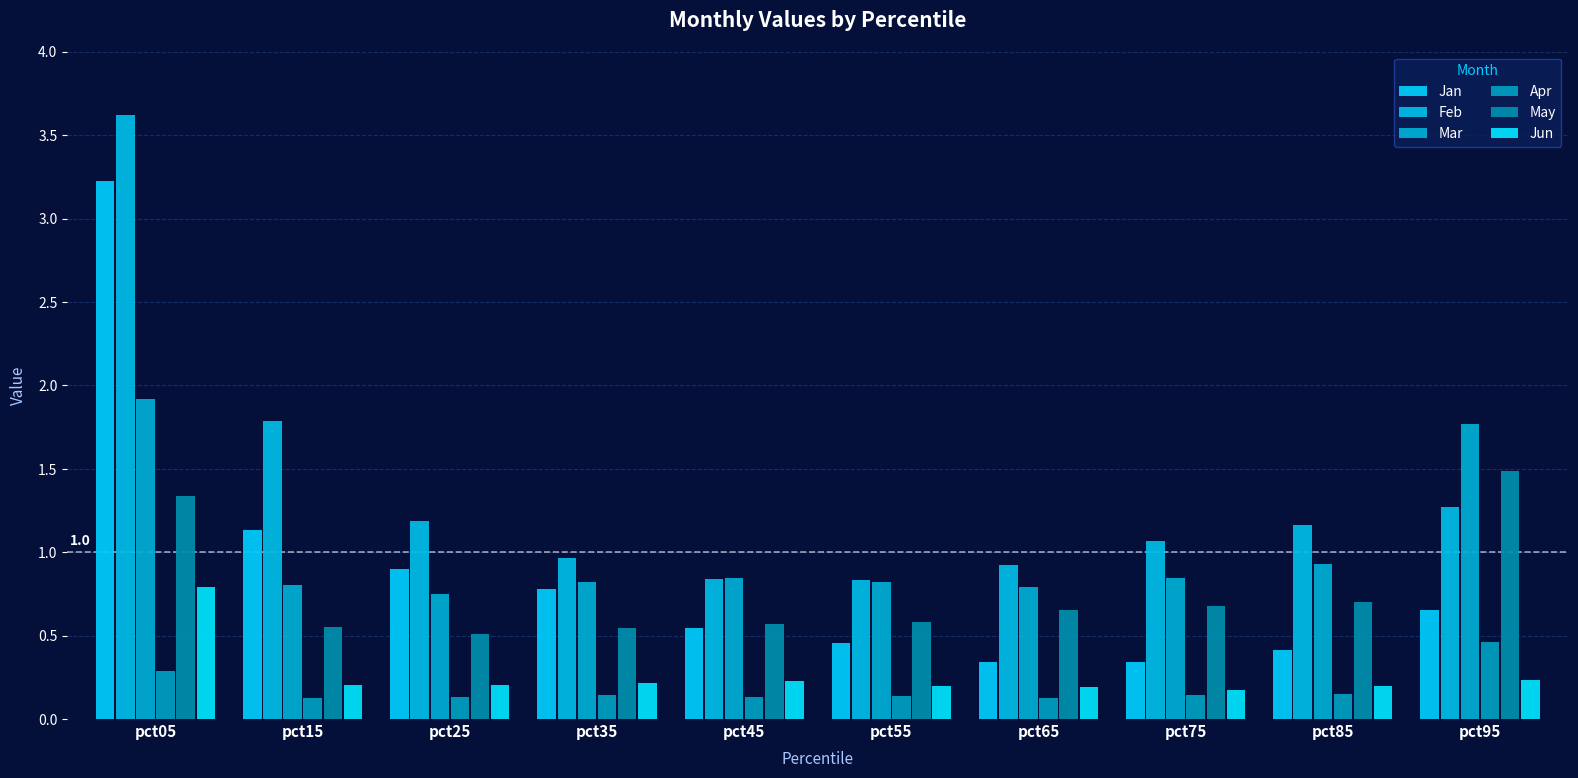

Which series has the widest spread of values?

Jan